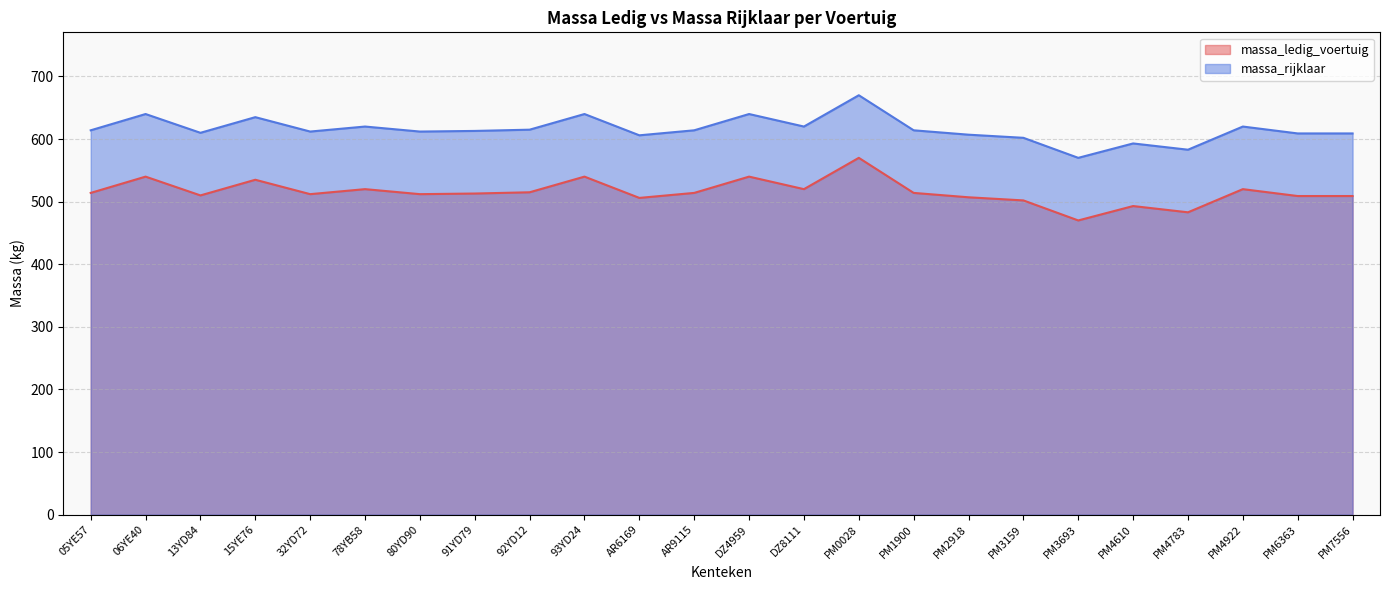

Reading right to left, what are all the values shown in this chart?

massa_ledig_voertuig: 509	509	520	483	493	470	502	507	514	570	520	540	514	506	540	515	513	512	520	512	535	510	540	514
massa_rijklaar: 609	609	620	583	593	570	602	607	614	670	620	640	614	606	640	615	613	612	620	612	635	610	640	614